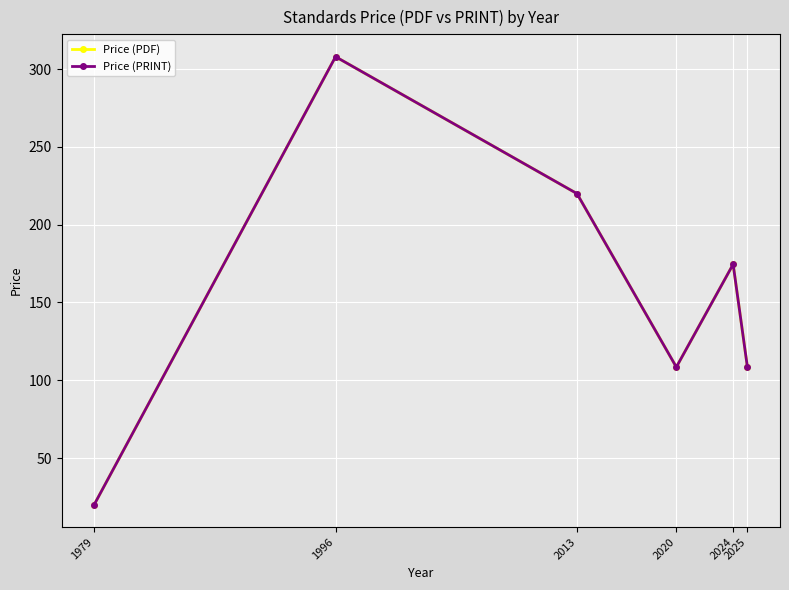

True or false: Price (PDF) and Price (PRINT) intersect in this chart.

False